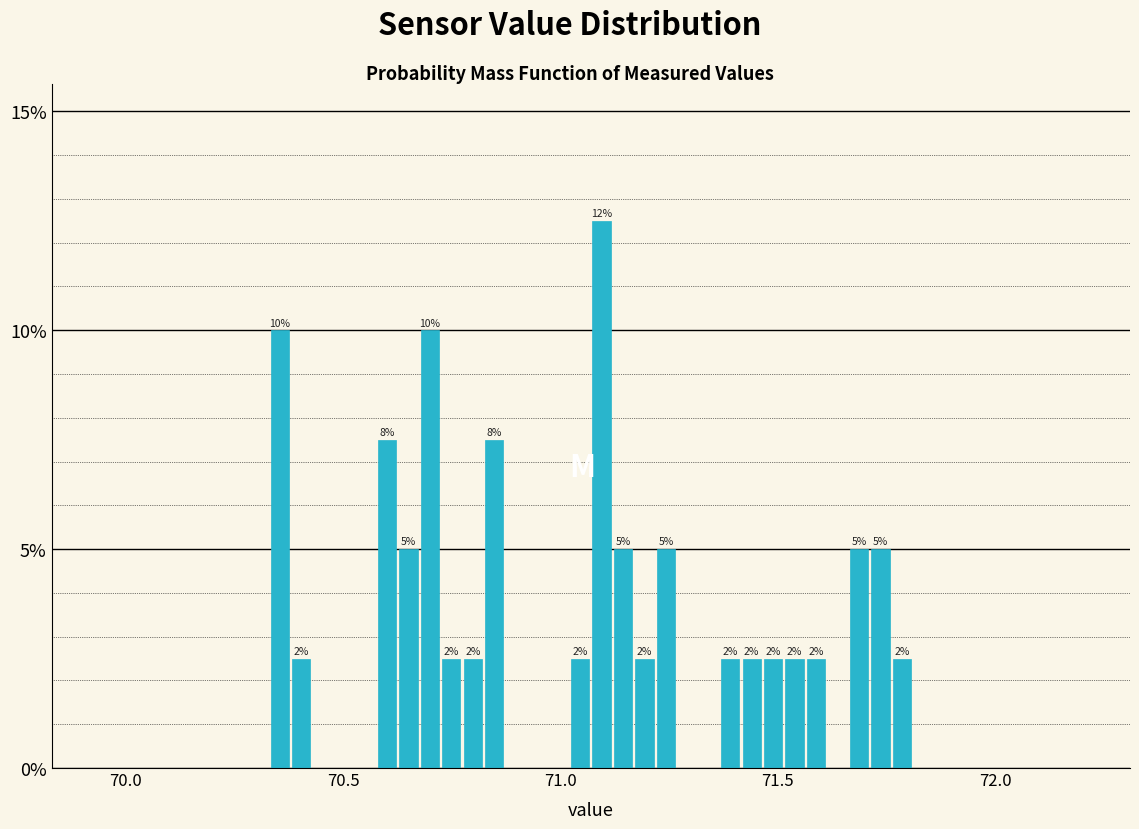

Around what value on the x-axis is the tallest bar? Give the approximate position of its centre, as read against the axis.

71.10